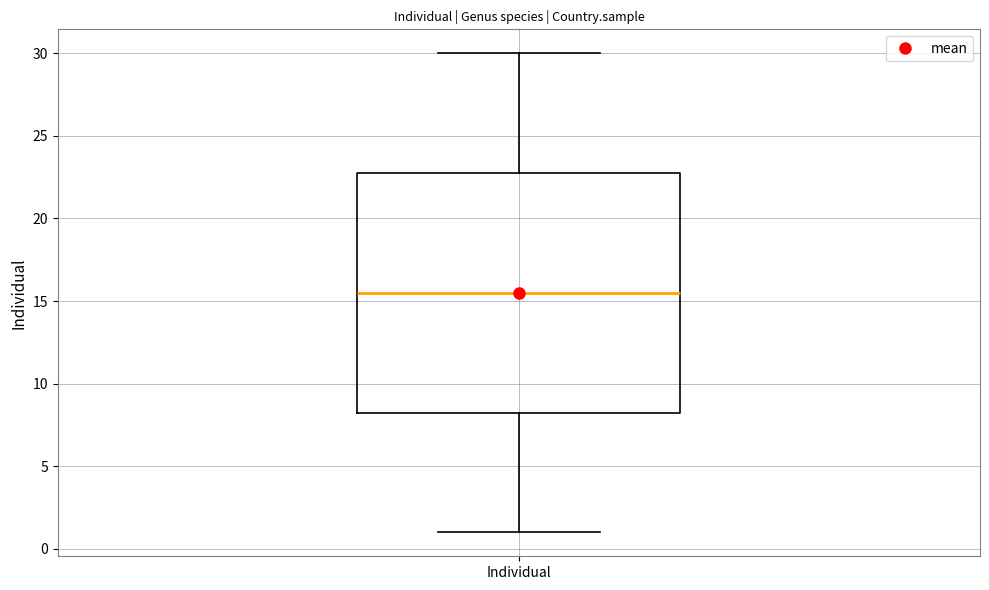

Where does the upper whisker of the box for Individual end on the y-axis? The values are not printed on the chart, so give them approximately, as read against the axis.

30.0